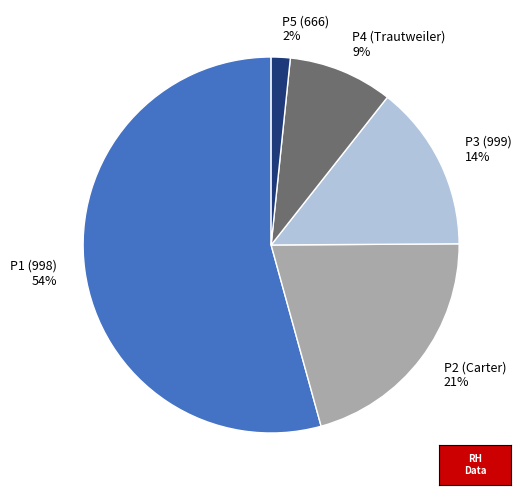

Approximately how many times larger is the value at P3 (999) 14% compared to P4 (Trautweiler) 9%?

1.6